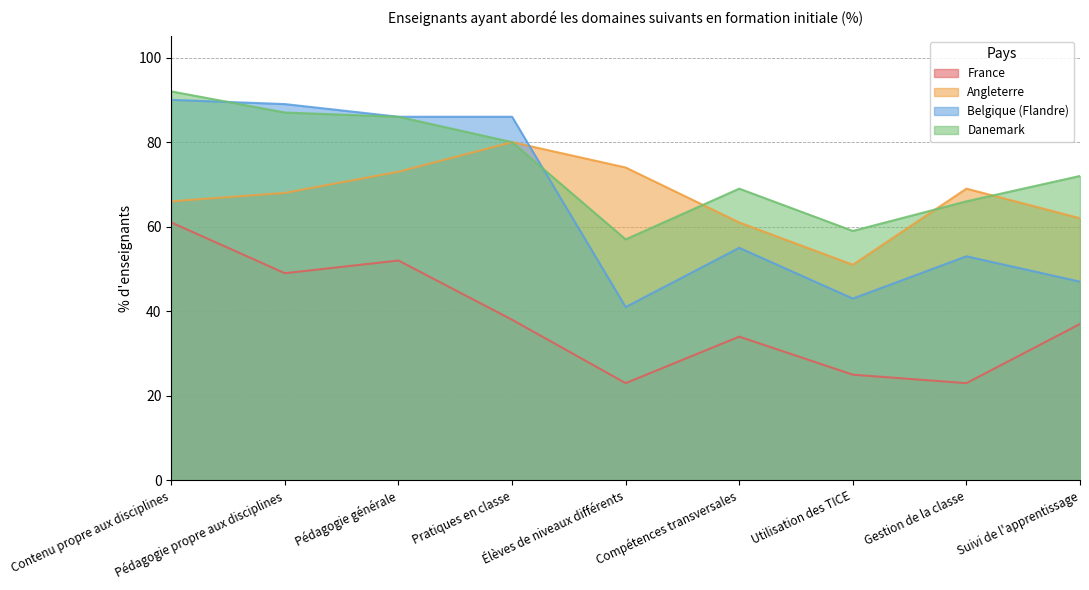

At which category is the sum across all series the highest?

Contenu propre aux disciplines